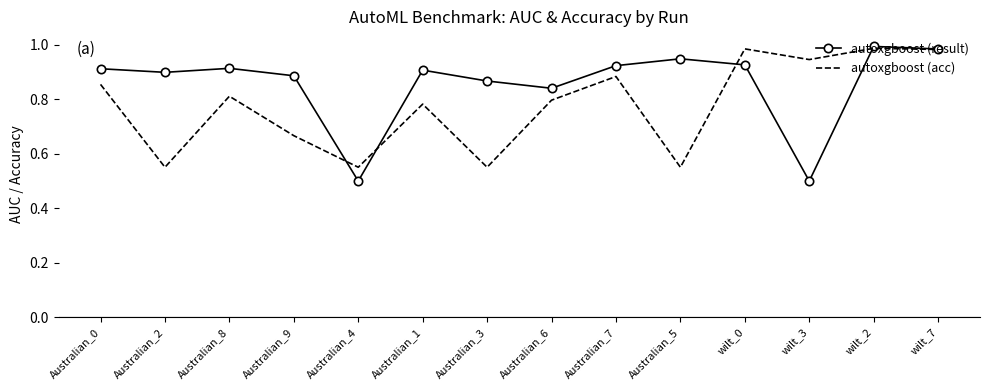

What position from the right is Australian_9?

11